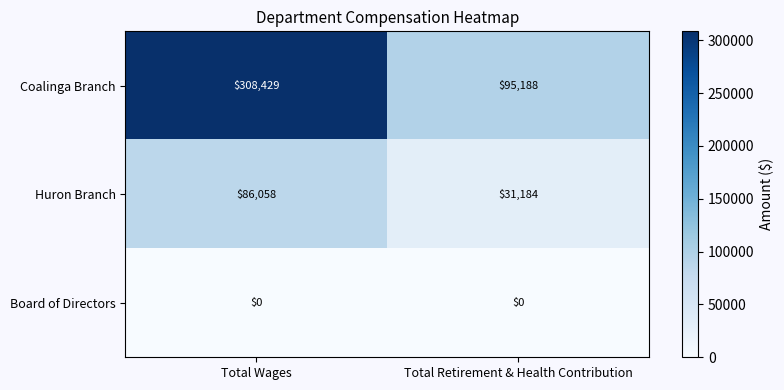

Read the Huron Branch value at Total Retirement & Health Contribution, to the nearest 50.

31200